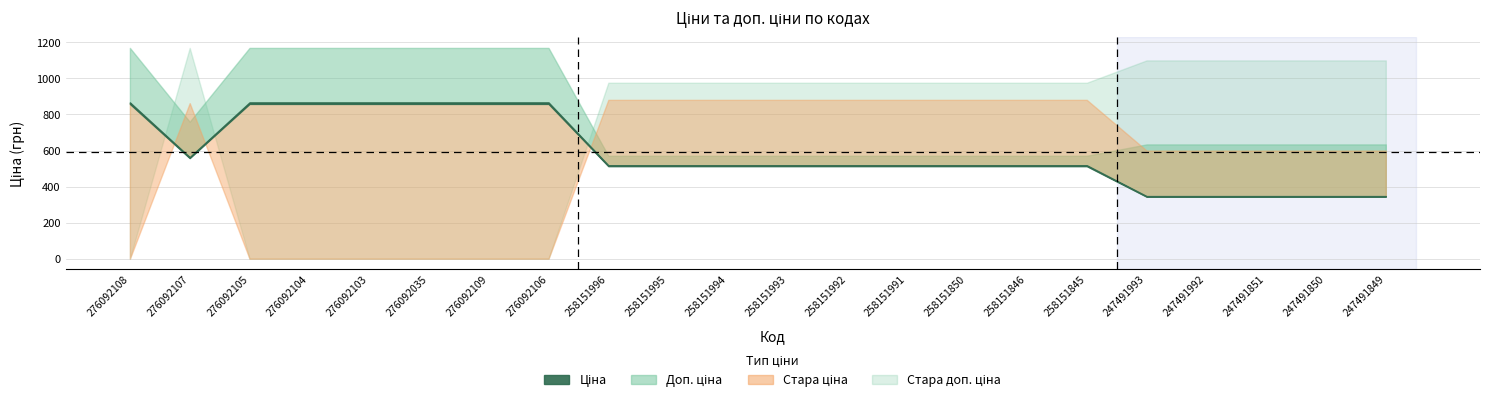

What is the value of the Доп. ціна point at the 16th from the left?

571.0